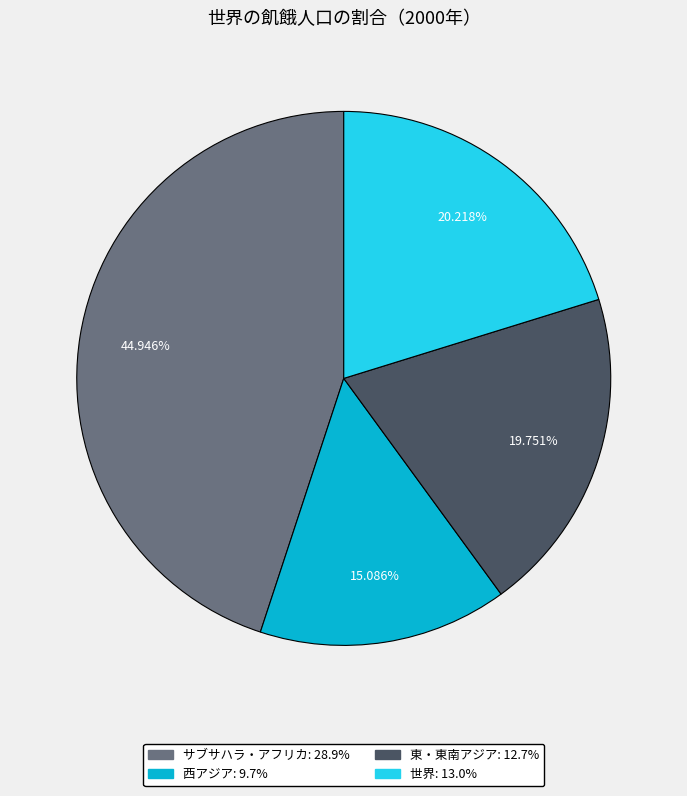

Which slice is the smallest?

西アジア